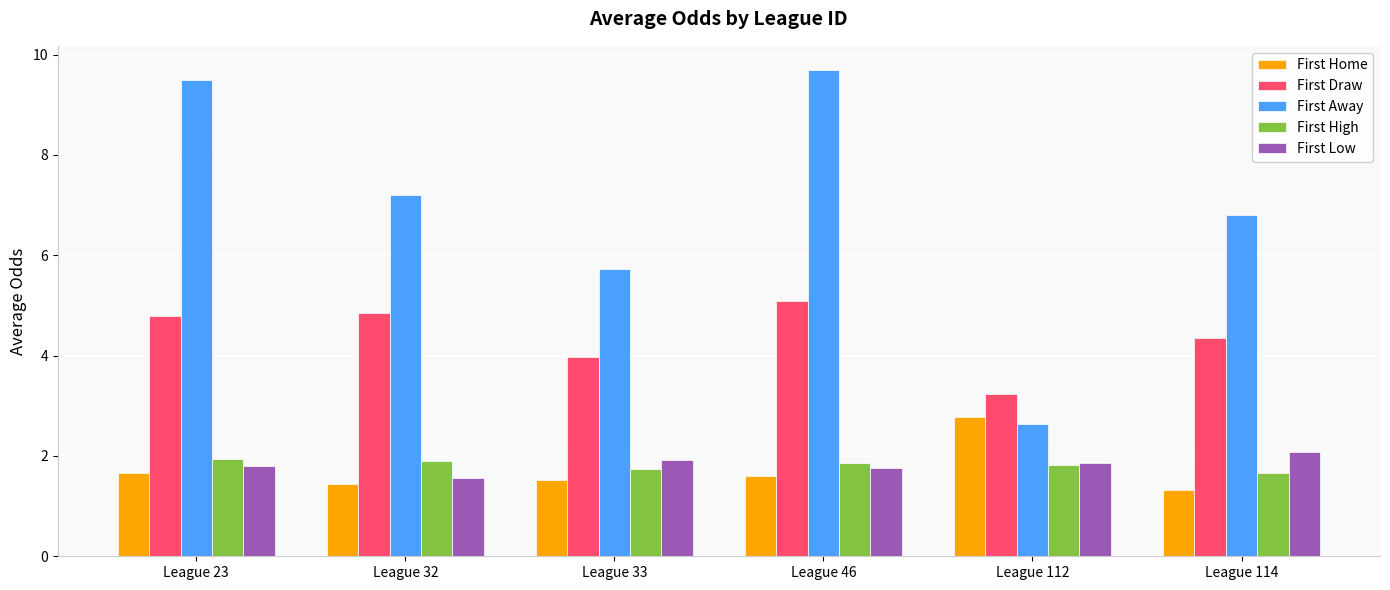

Between League 33 and League 114, which series saw the biggest shift?

First Away